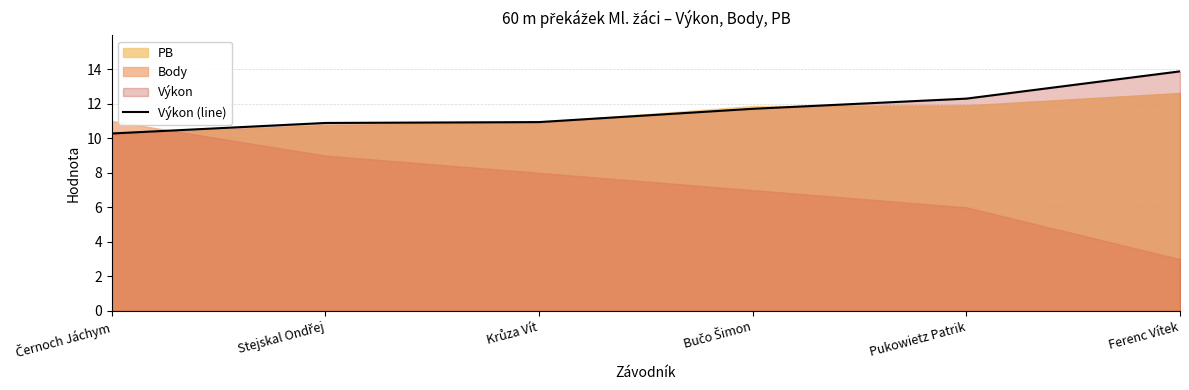

True or false: the data shows 16.9 at Krůza Vít.

False